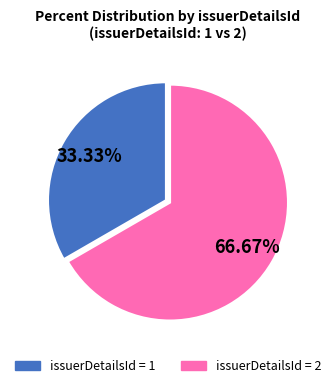

Which slice is the largest?

issuerDetailsId = 2